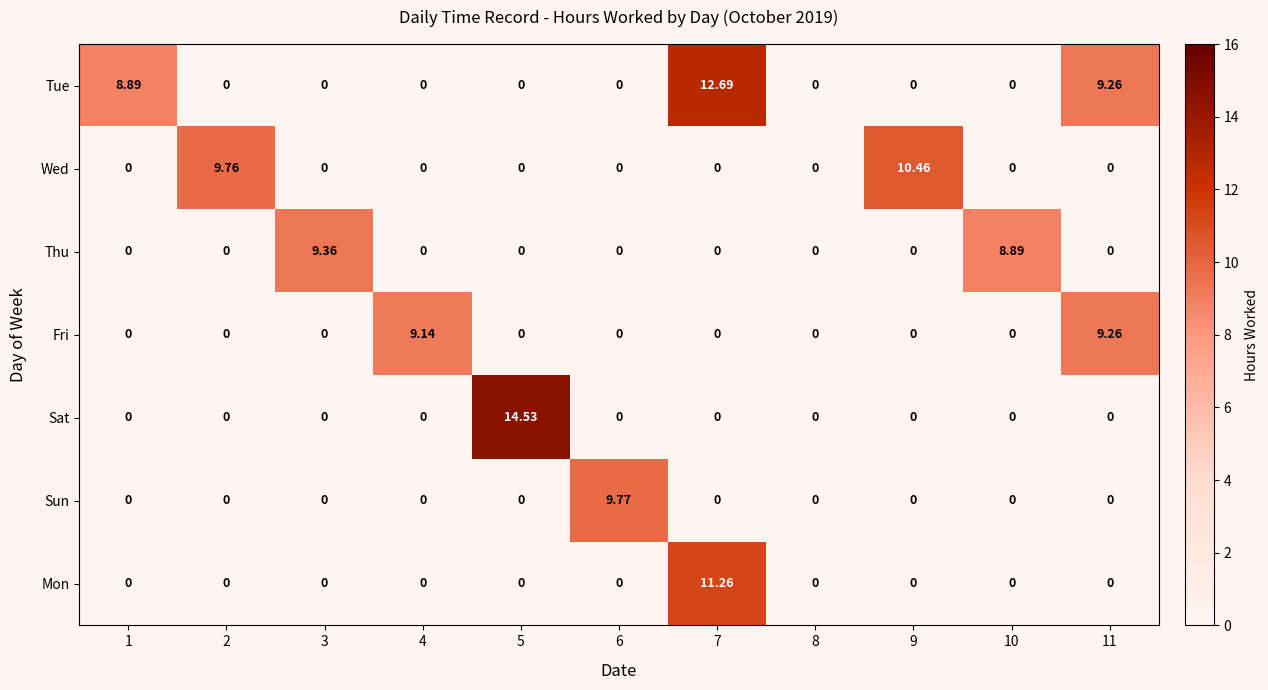

Rank the series by their maximum value, from lowest to highest.

Fri, Thu, Sun, Wed, Mon, Tue, Sat